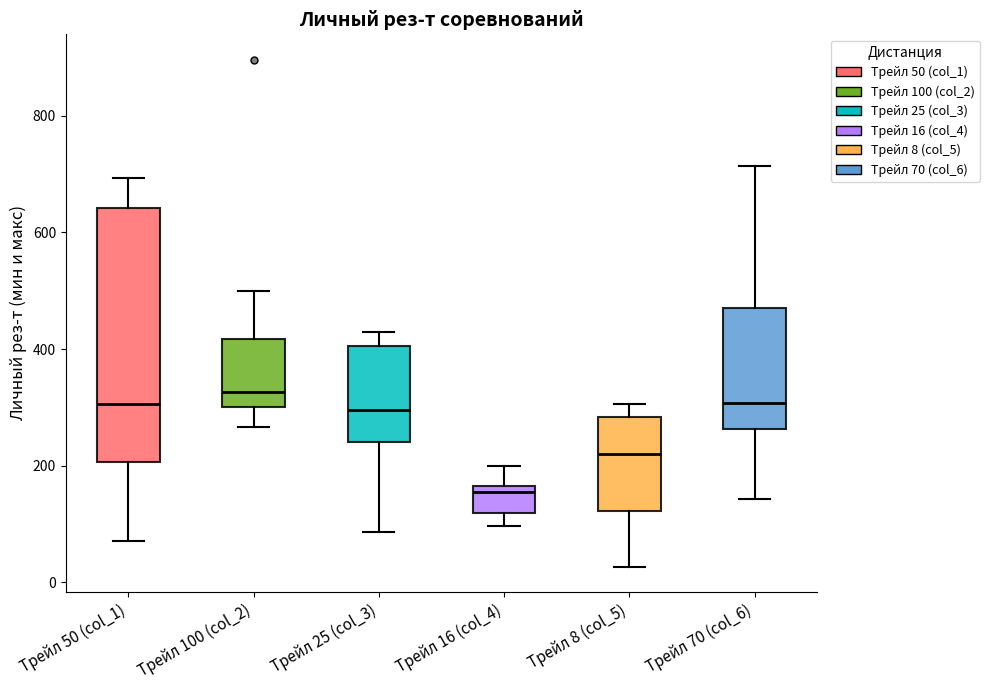

Where does the median line of the box for Трейл 25 (col_3) sit on the y-axis? The values are not printed on the chart, so give them approximately, as read against the axis.

300